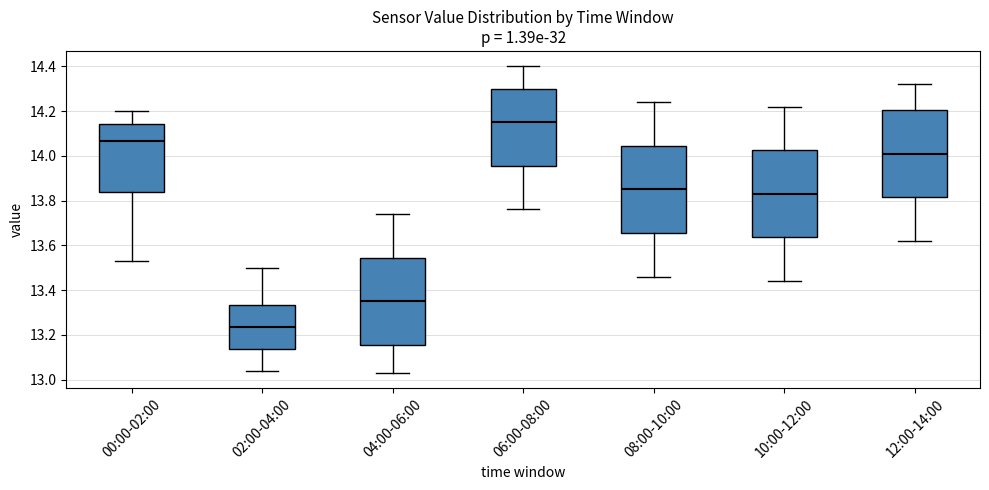

Which box has the highest median line?

06:00-08:00